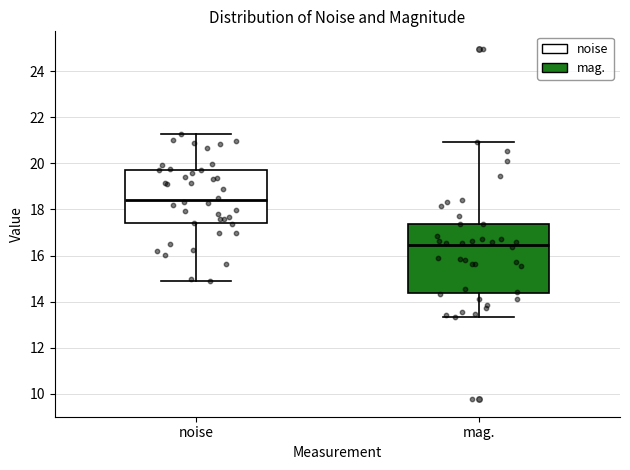

Comparing the boxes themselves (not the whiskers), which one is the tallest?

mag.